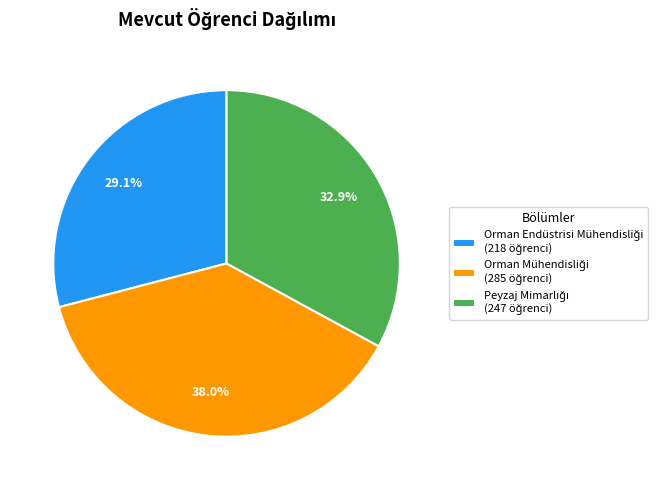

To the nearest percent, what is the average slice percentage?

33%